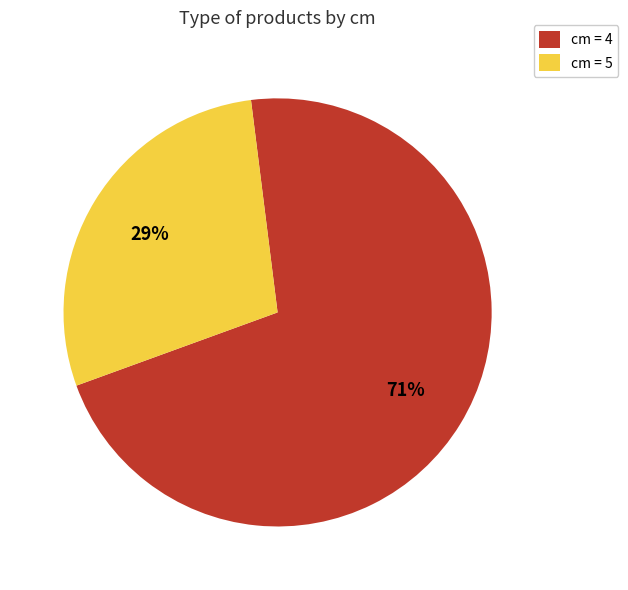

True or false: cm = 5 accounts for 36% of the total.

False